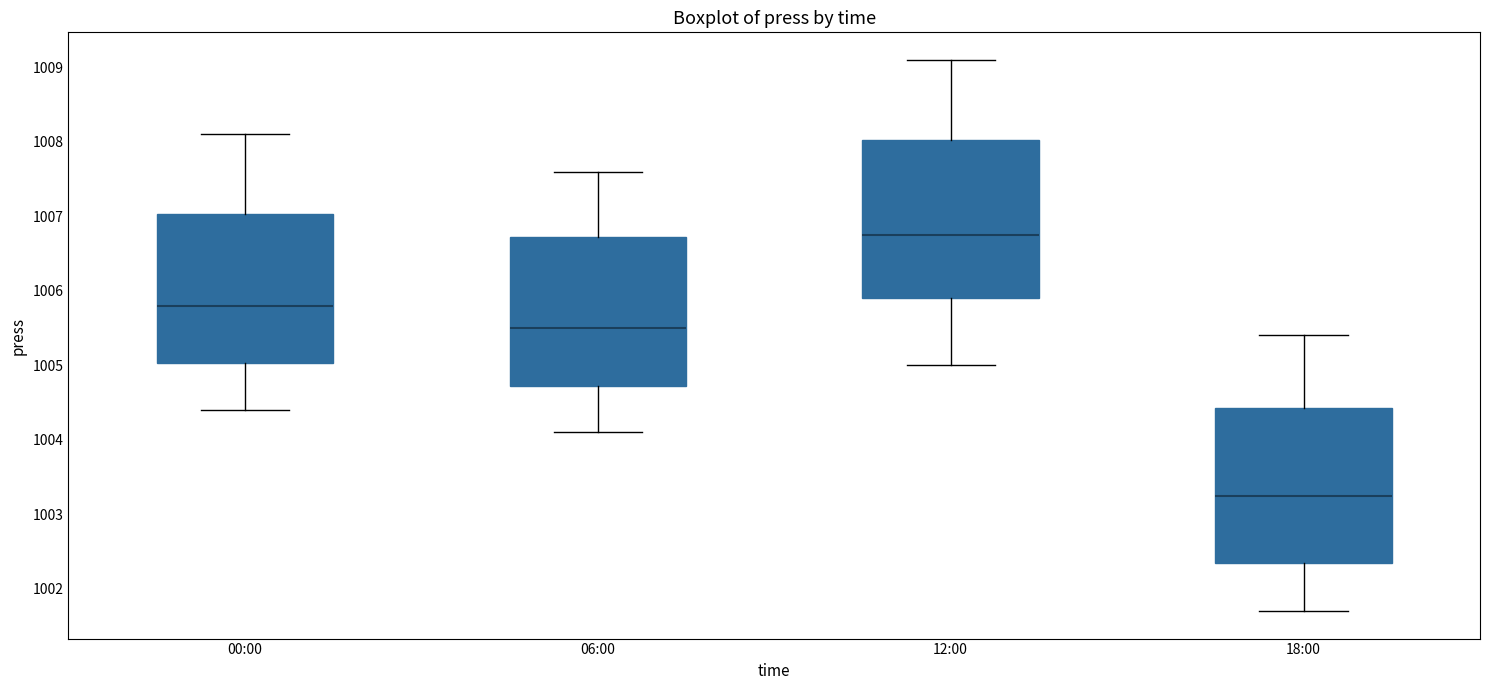

Reading left to right, transcribe this box plot: for each box, give where its median line is, the range the box spans, and where its two whiskers end, as read against the y-axis. The values are not printed on the chart, so give them approximately, as read against the axis.

00:00: median 1005.8, box 1005.0 to 1007.0, whiskers 1004.4 to 1008.1
06:00: median 1005.5, box 1004.7 to 1006.7, whiskers 1004.1 to 1007.6
12:00: median 1006.8, box 1005.9 to 1008.0, whiskers 1005.0 to 1009.1
18:00: median 1003.3, box 1002.4 to 1004.4, whiskers 1001.7 to 1005.4